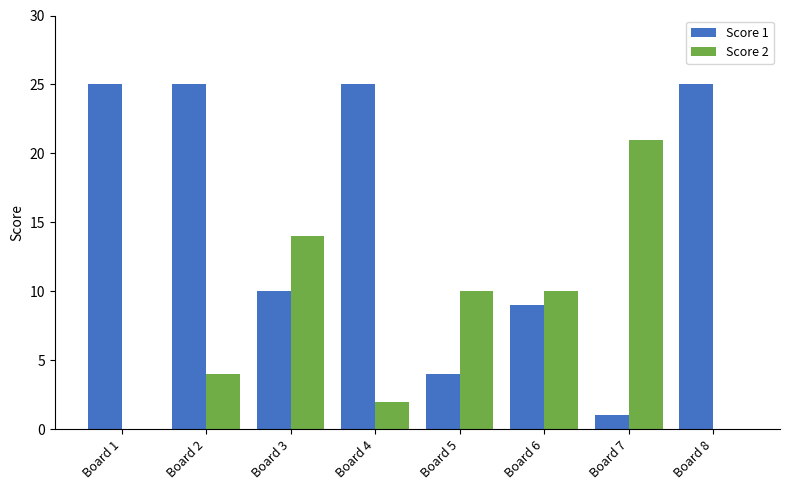

At which category is the sum across all series the highest?

Board 2